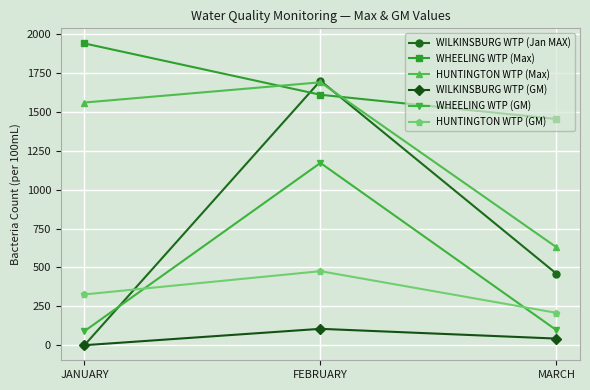

Which series has the largest range (max minus min)?

WILKINSBURG WTP (Jan MAX)